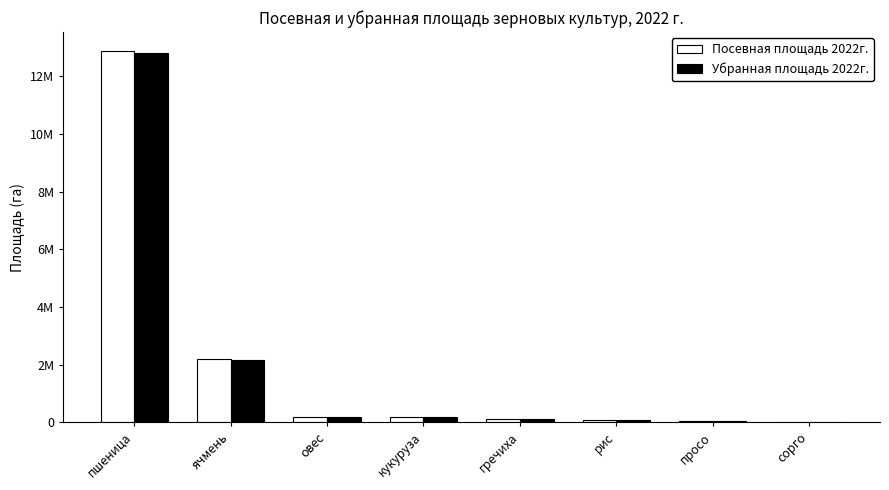

Which series has the largest total across all categories?

Посевная площадь 2022г.